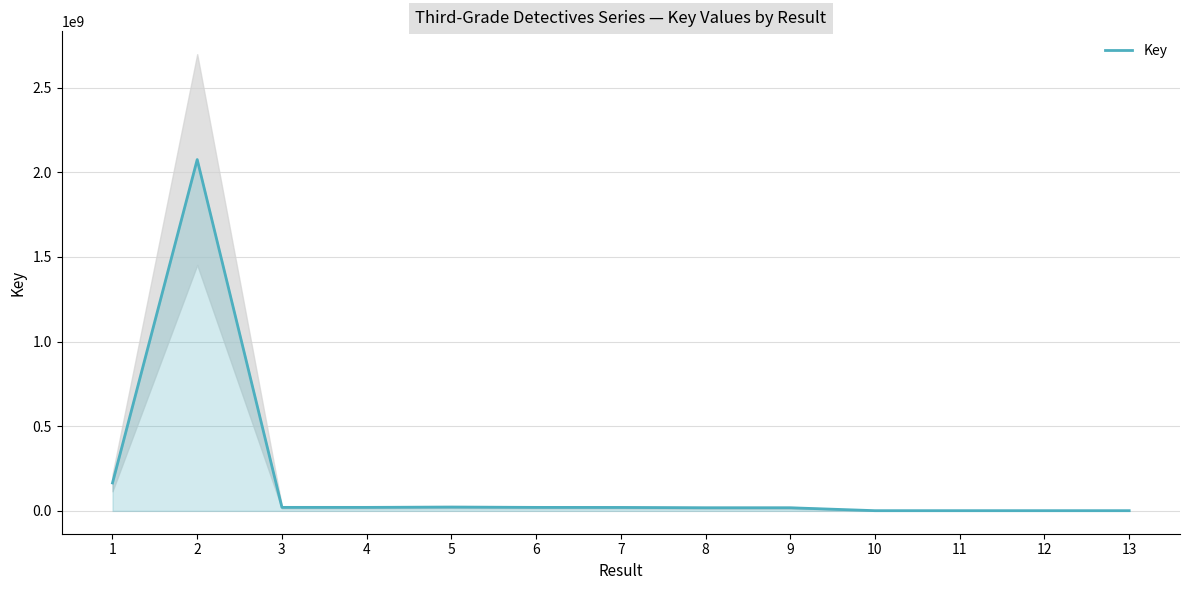

List the labels in order of value, smallest first.

12, 10, 11, 13, 9, 8, 7, 6, 4, 3, 5, 1, 2